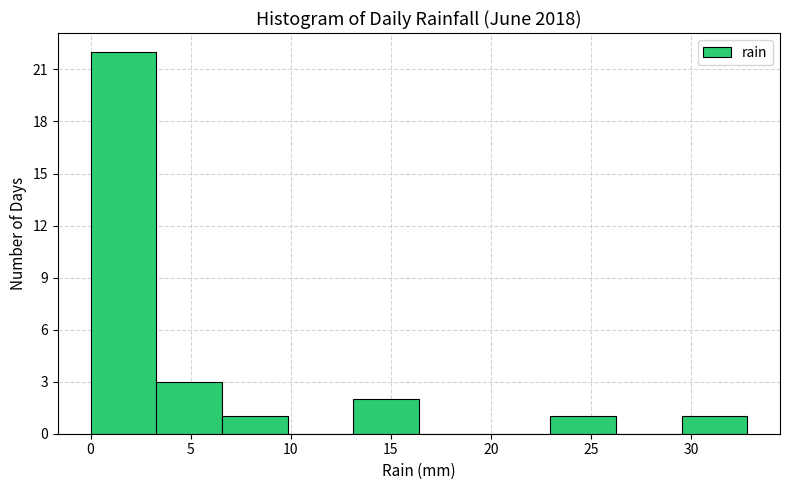

Reading left to right, list every bar in this chart as the range it spans on the x-axis followed by its height. Neither the bar edges nor the heights are printed on the chart, so give them approximately, as read against the axes.

0.0 to 3.5: 22
3.5 to 6.5: 3
6.5 to 10.0: 1
10.0 to 13.0: 0
13.0 to 16.5: 2
16.5 to 19.5: 0
19.5 to 23.0: 0
23.0 to 26.0: 1
26.0 to 29.5: 0
29.5 to 33.0: 1